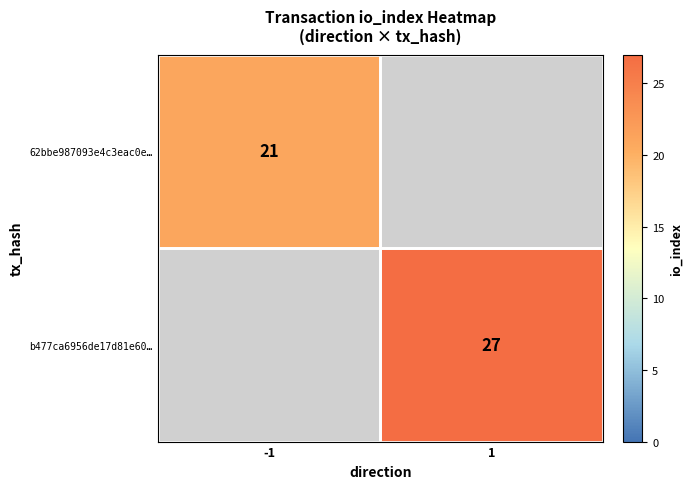

Is it true that b477ca6956de17d81e60… equals 14 at 1?

False